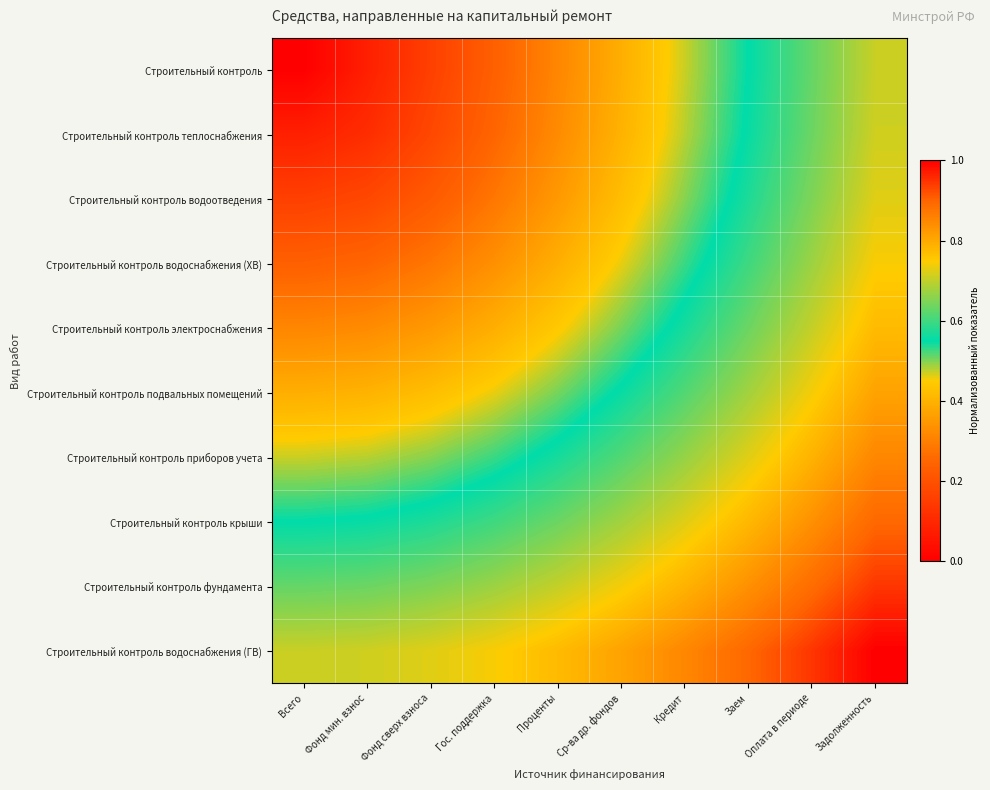

What is the total value across all series at Фонд сверх взноса?

4.1